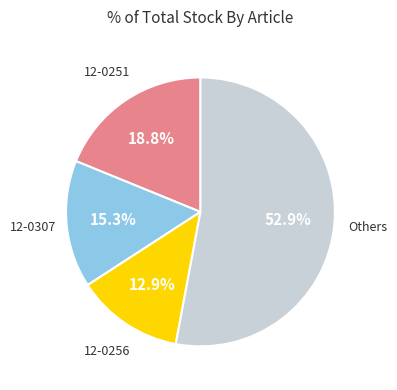

Does any single category account for the majority?

Yes